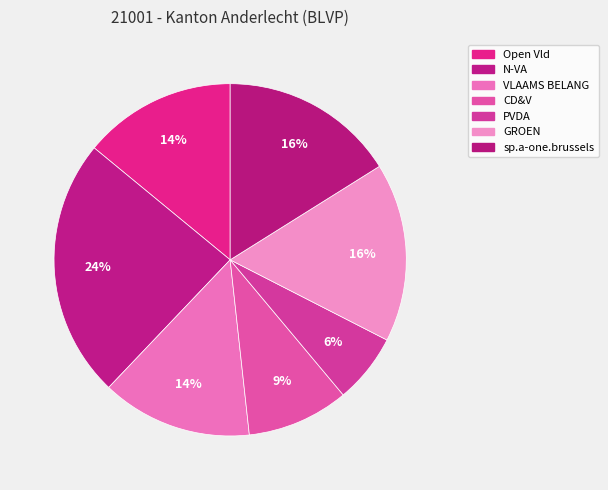

Rank the categories by value from lowest to highest.

PVDA, CD&V, VLAAMS BELANG, Open Vld, sp.a-one.brussels, GROEN, N-VA